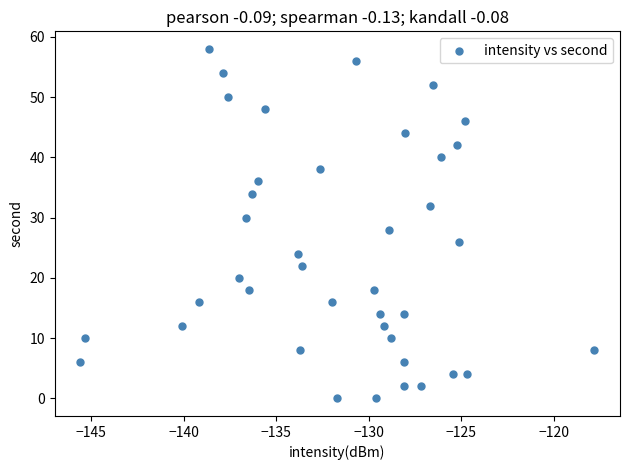

What is the range of Y values (max minus min)?

58